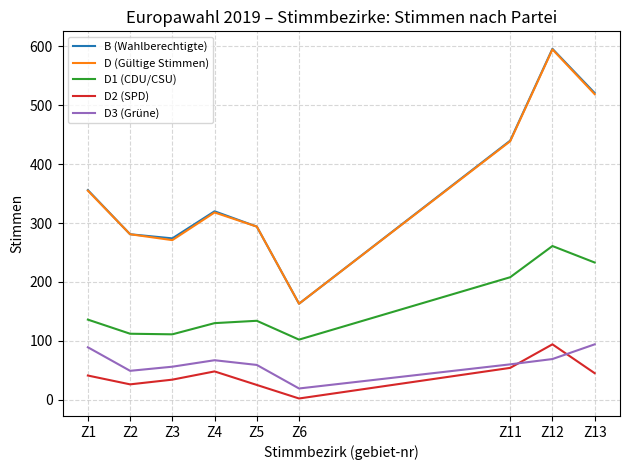

True or false: D2 (SPD) and D (Gültige Stimmen) cross at least once.

False